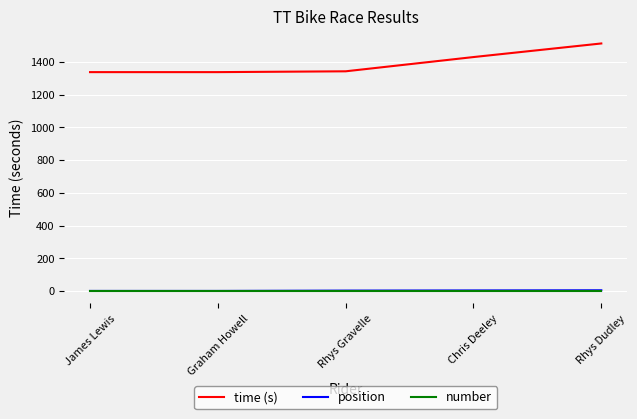

How many lines are shown in the chart?

3